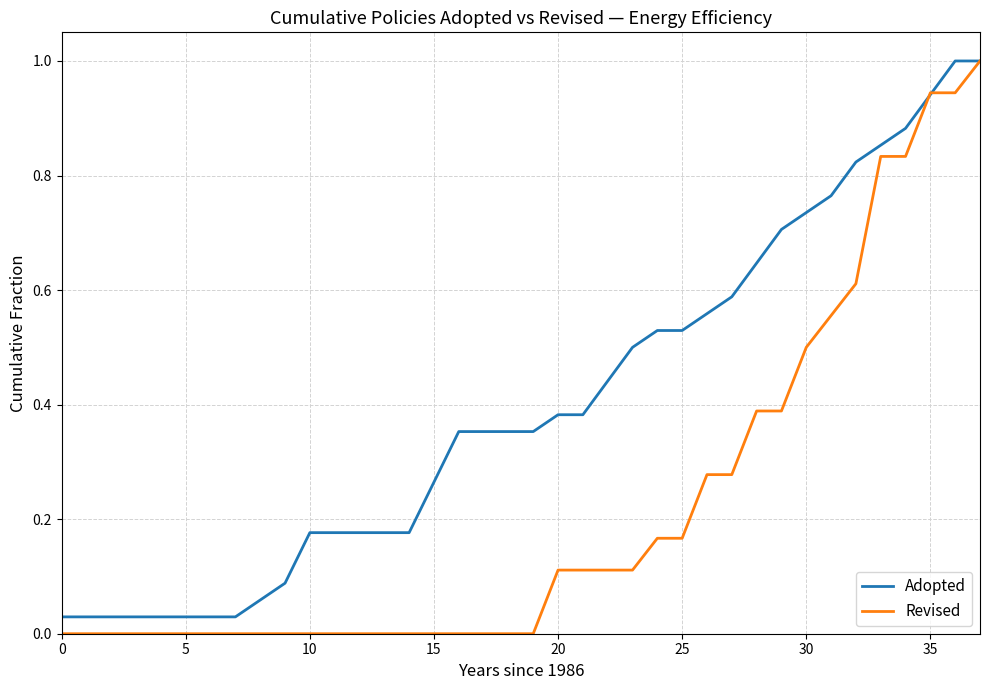

Which series has the largest total across all categories?

Adopted